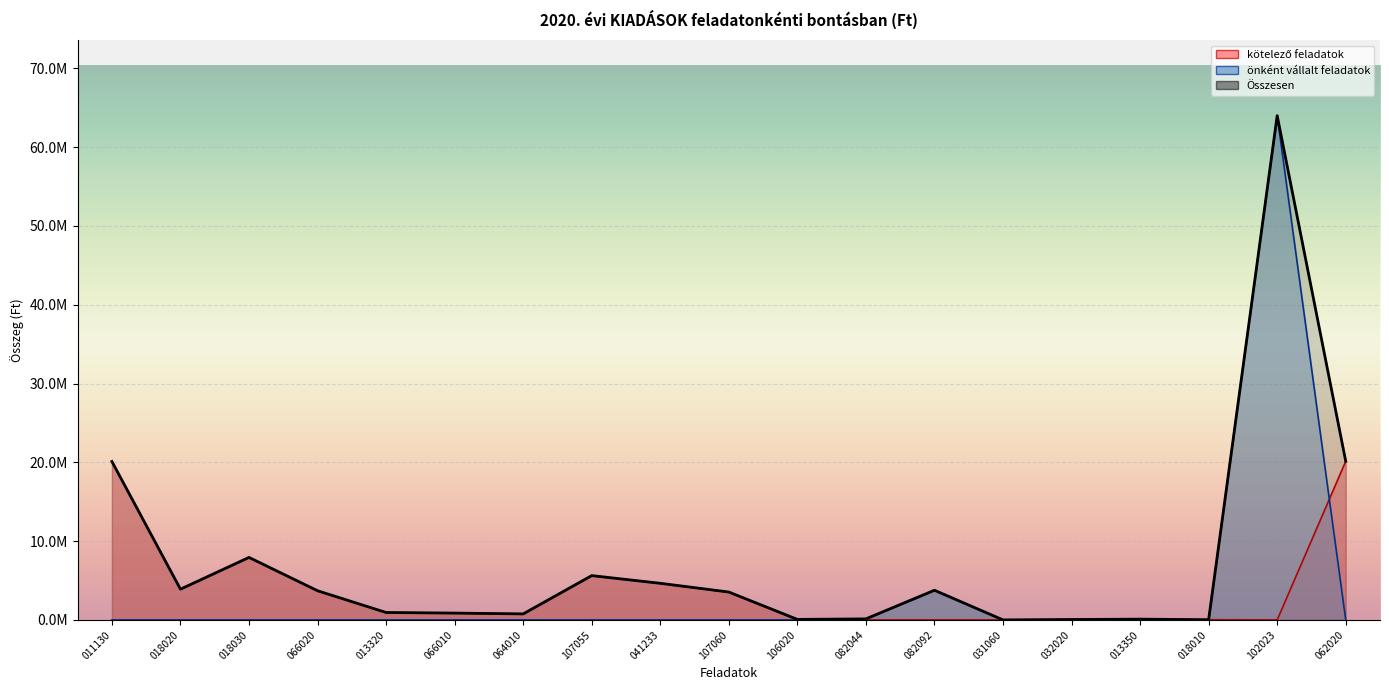

At which category does kötelező feladatok reach its first local valley?

018020